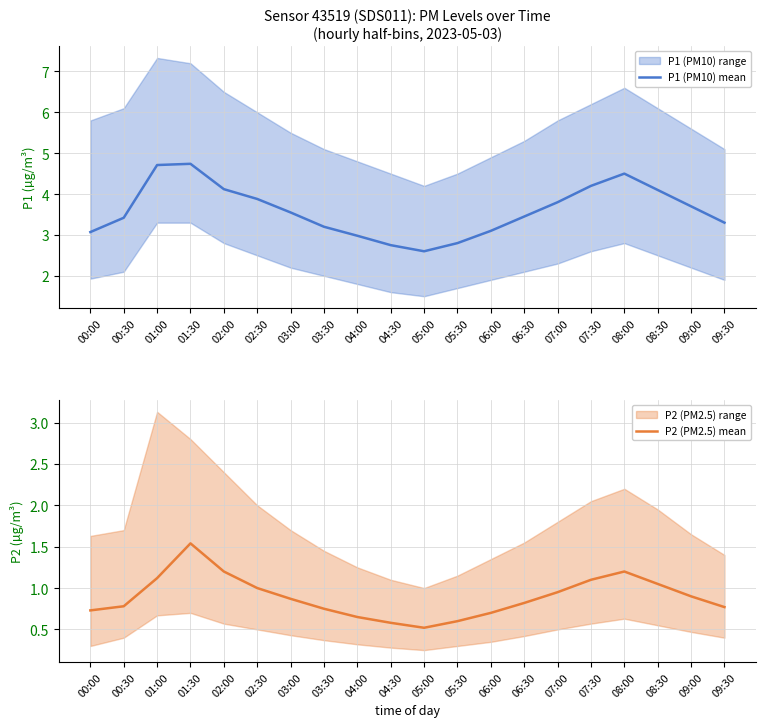

Does the chart have visible grid lines?

Yes